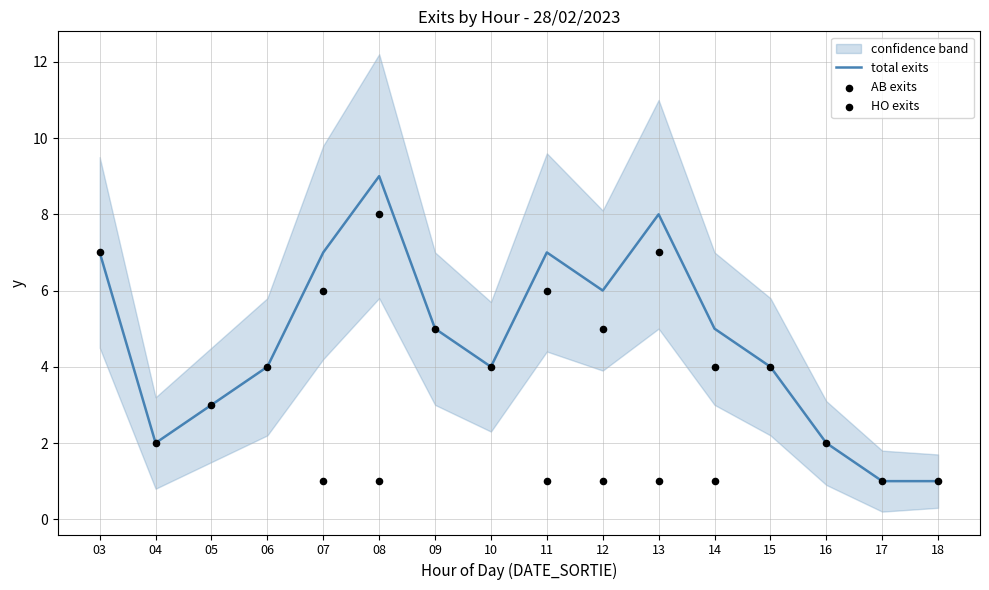

The value of total exits at 07 is 4. True or false?

False